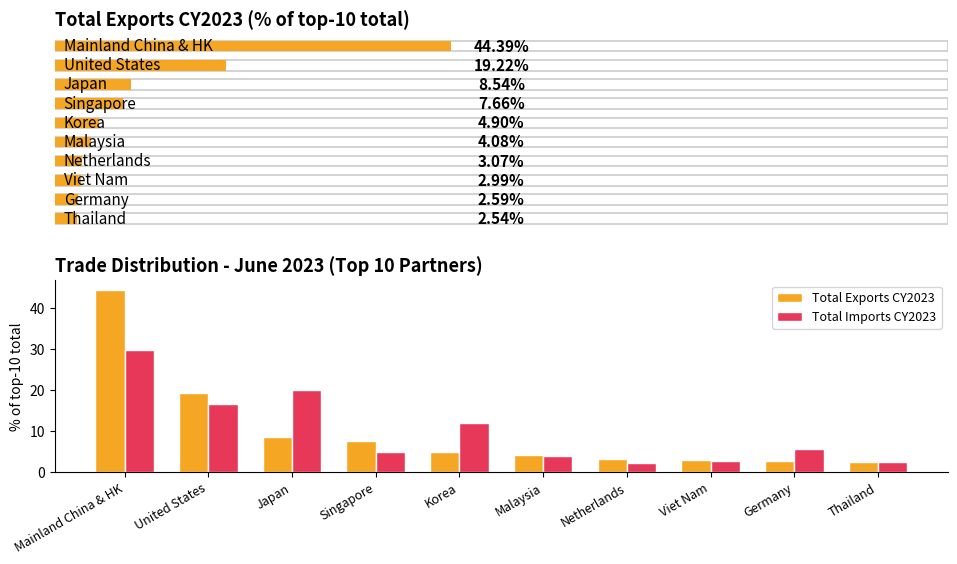

List the series in order of their peak value, lowest first.

Total Imports CY2023, Total Exports CY2023